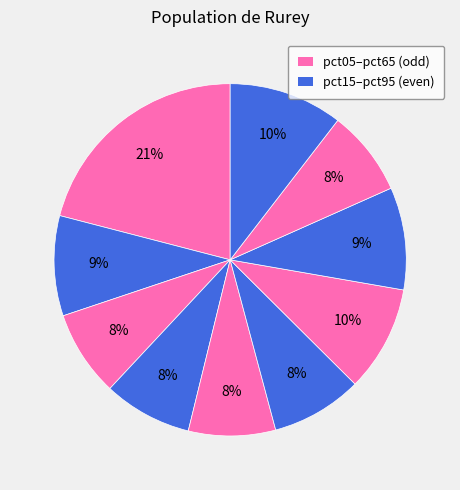

Is there any slice that represents more than half of the pie?

No